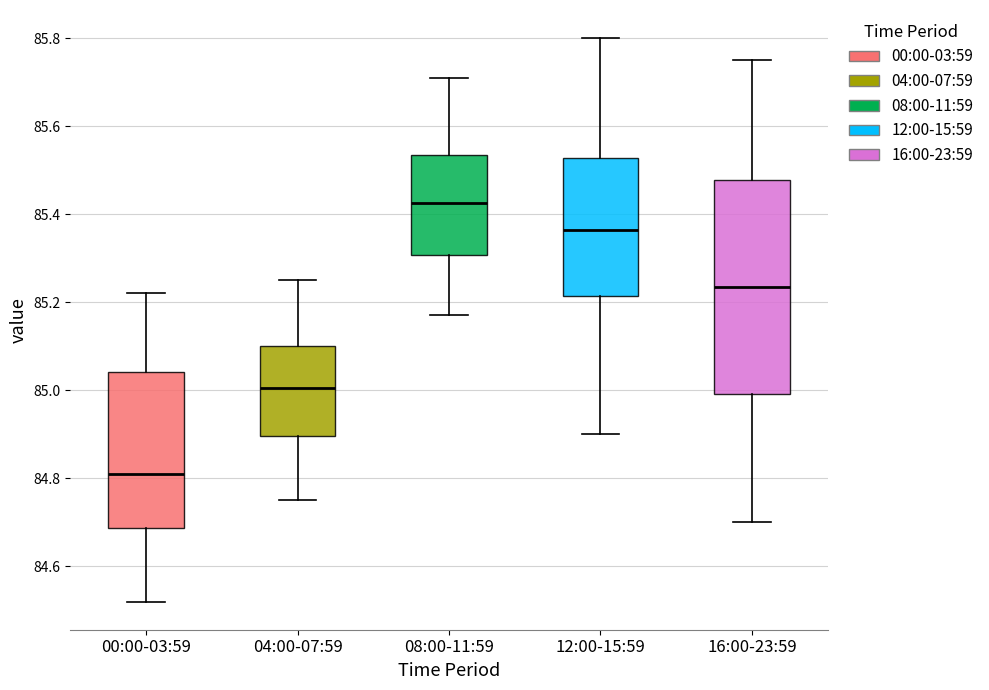

Where does the median line of the box for 08:00-11:59 sit on the y-axis? The values are not printed on the chart, so give them approximately, as read against the axis.

85.42